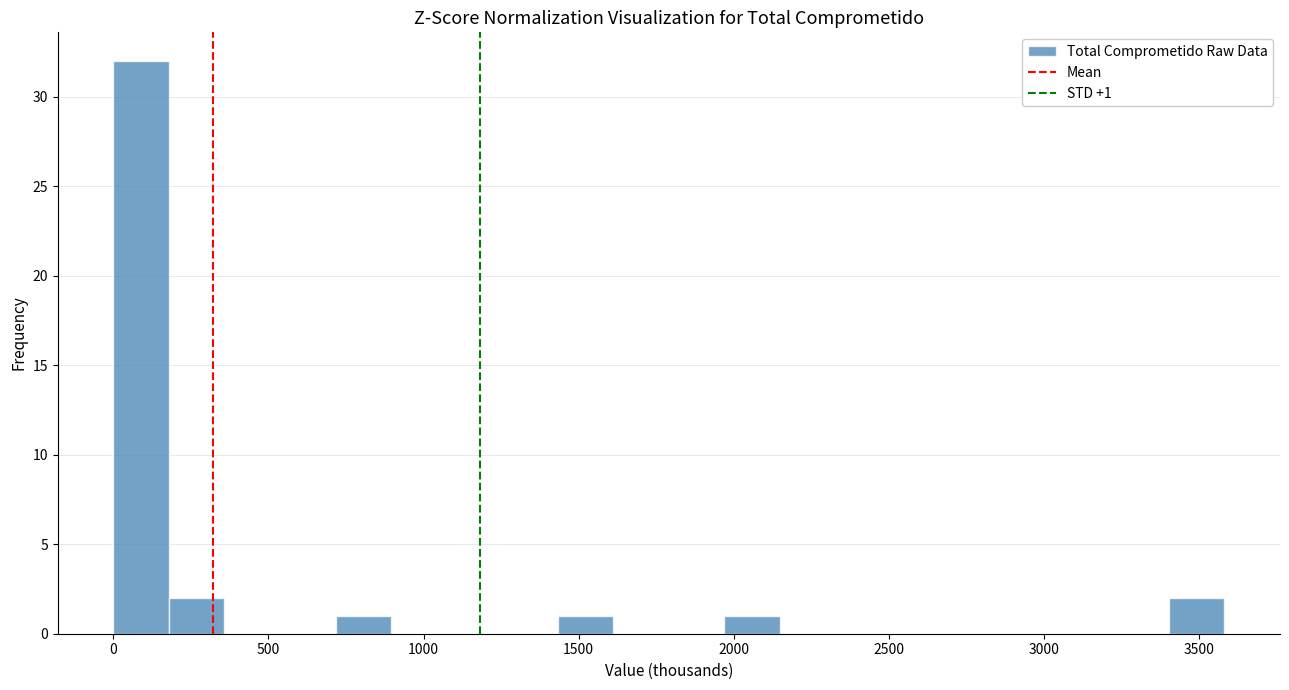

Around what value on the x-axis is the tallest bar? Give the approximate position of its centre, as read against the axis.

100